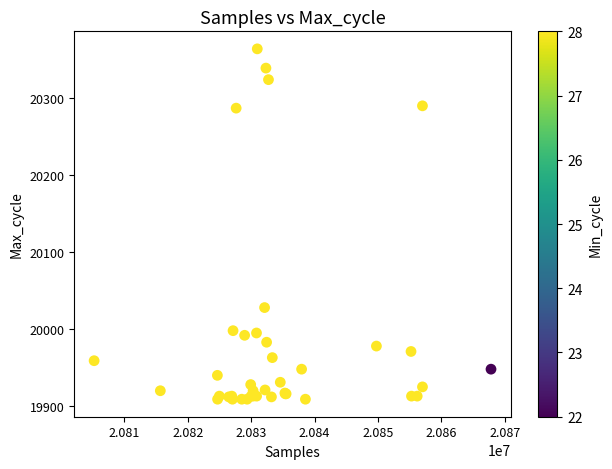

What Y value in the scatter plot is closest to 20136?

20028